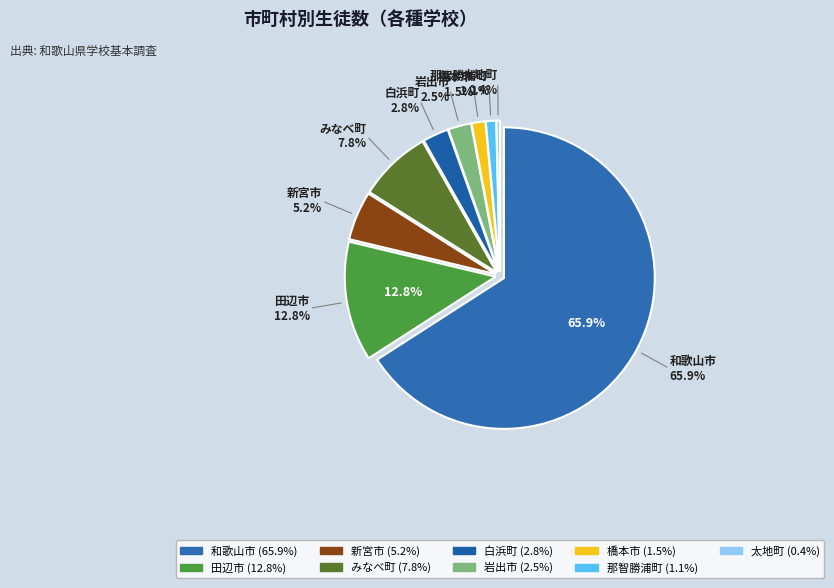

How many segments does this pie chart have?

9